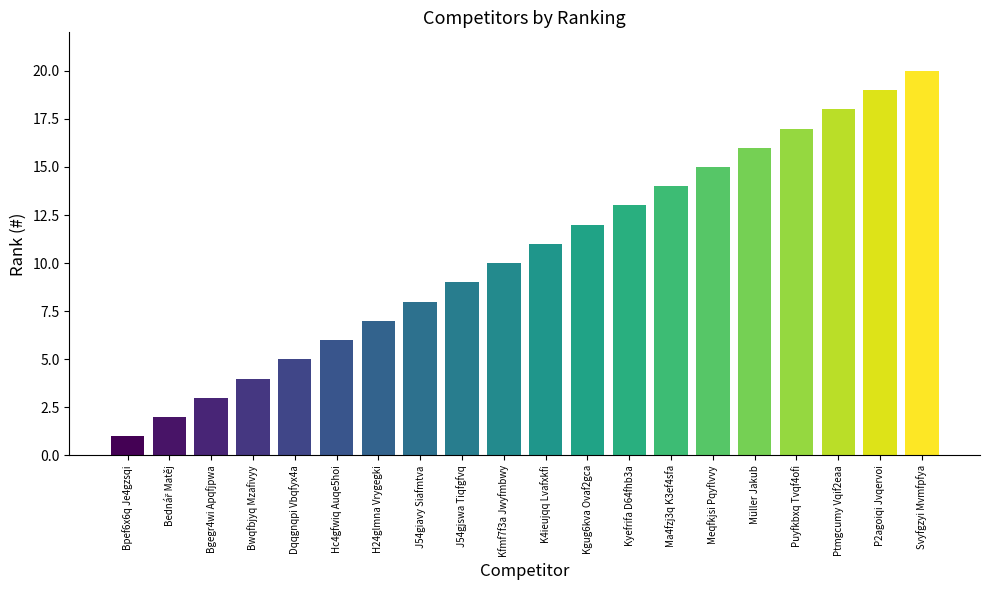

Are the bars grouped side by side (vs. stacked)?

No